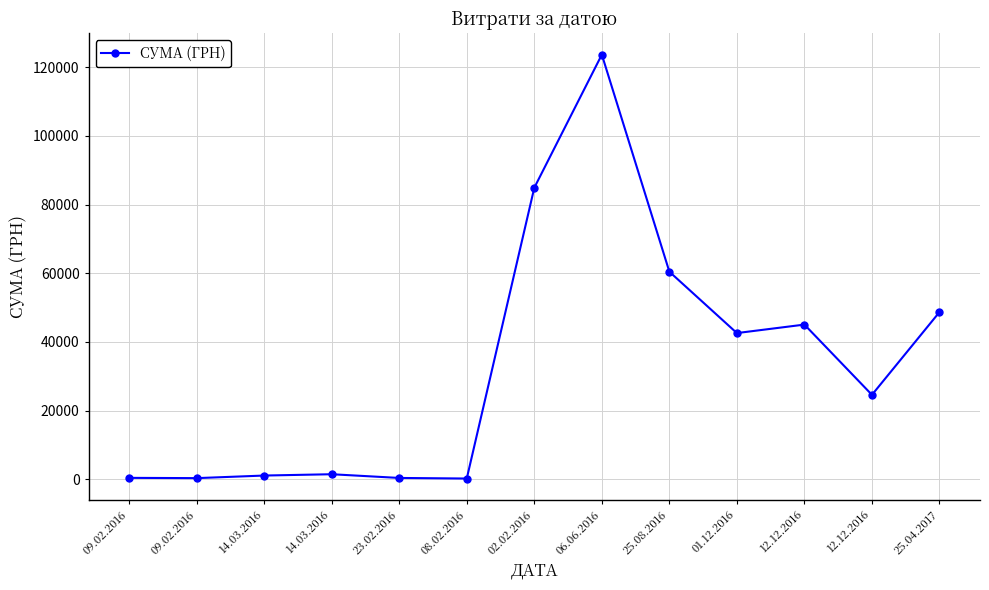

Reading left to right, transcribe all the data shown in this chart.

420.0	341.6	1095.2	1477.1	395.4	226.1	84913.0	123678.0	60461.0	42588.0	45057.7	24600.0	48700.0